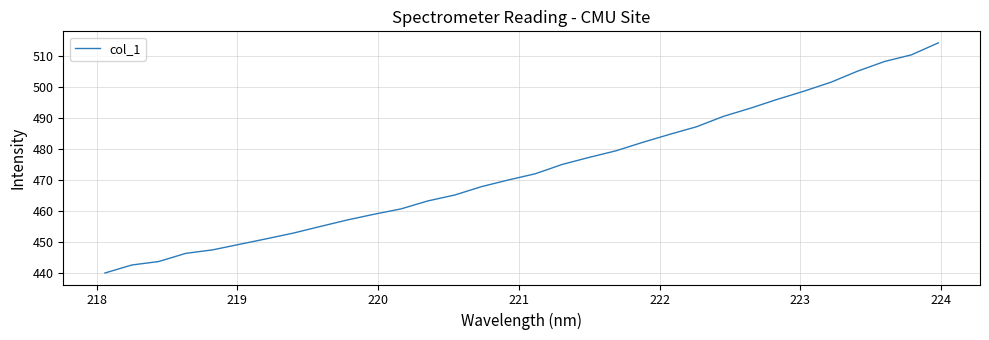

What is the minimum value shown in the chart?

439.9